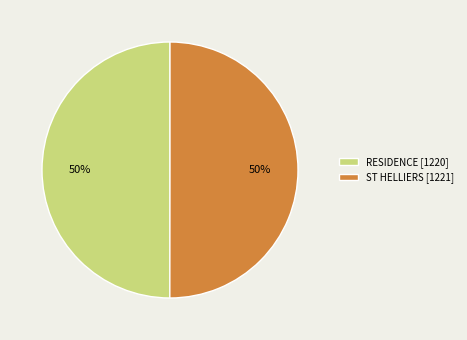

Approximately how many times larger is the value at ST HELLIERS compared to RESIDENCE?

1.0